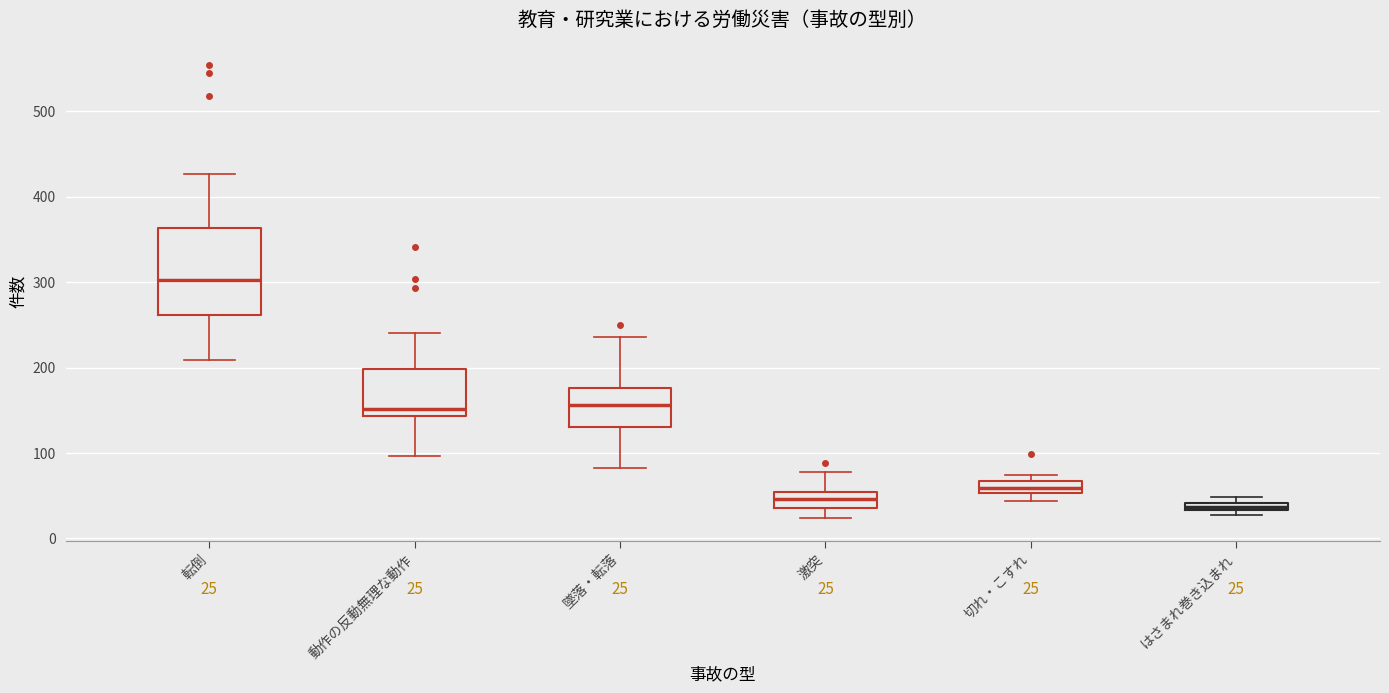

Which box is the tallest, from its lower edge to its upper edge?

転倒